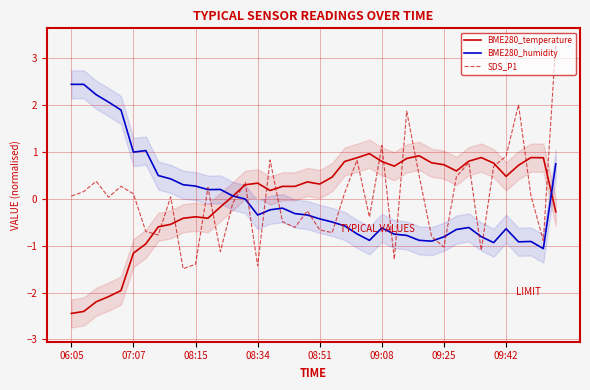

What is the maximum value for BME280_humidity?

2.4